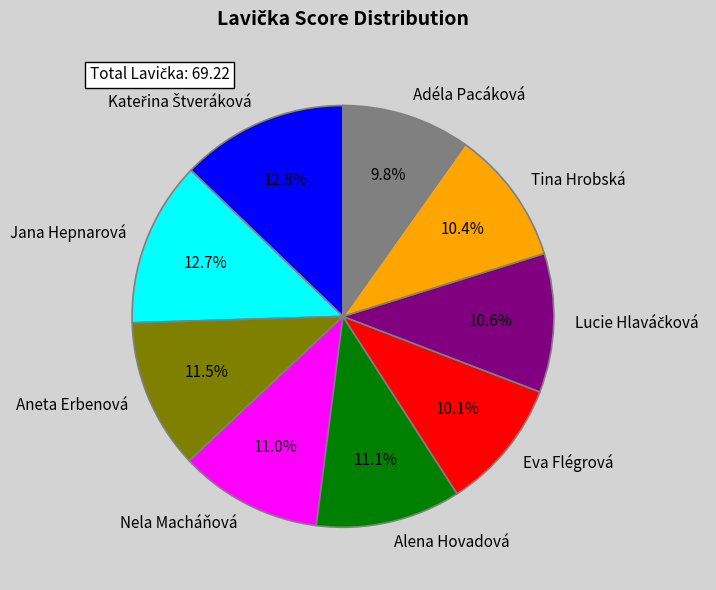

Is Jana Hepnarová the majority of the pie?

No